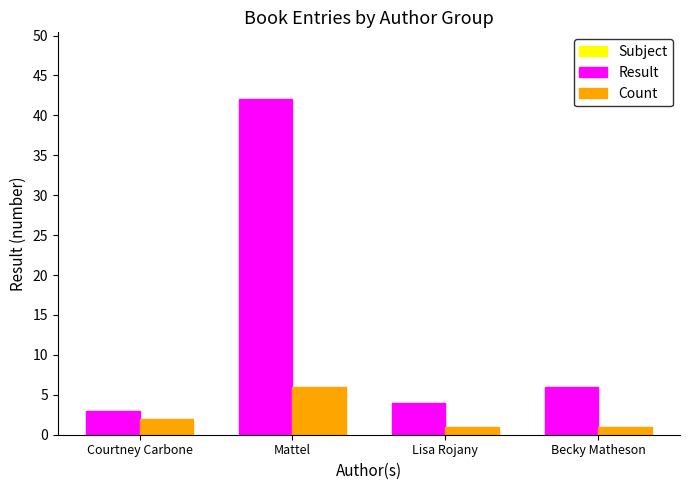

What is the difference between the Result values at Becky Matheson and Courtney Carbone?

3